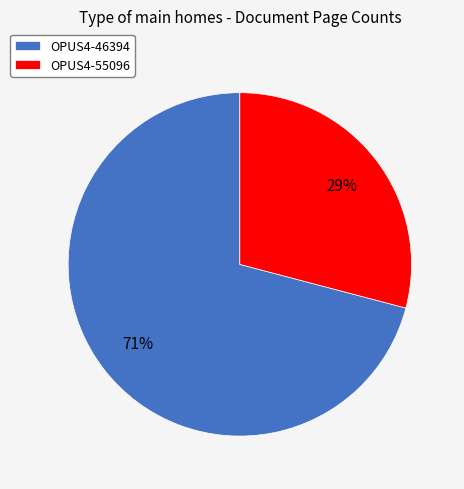

To the nearest percent, what percentage of the pie is OPUS4-46394?

71%